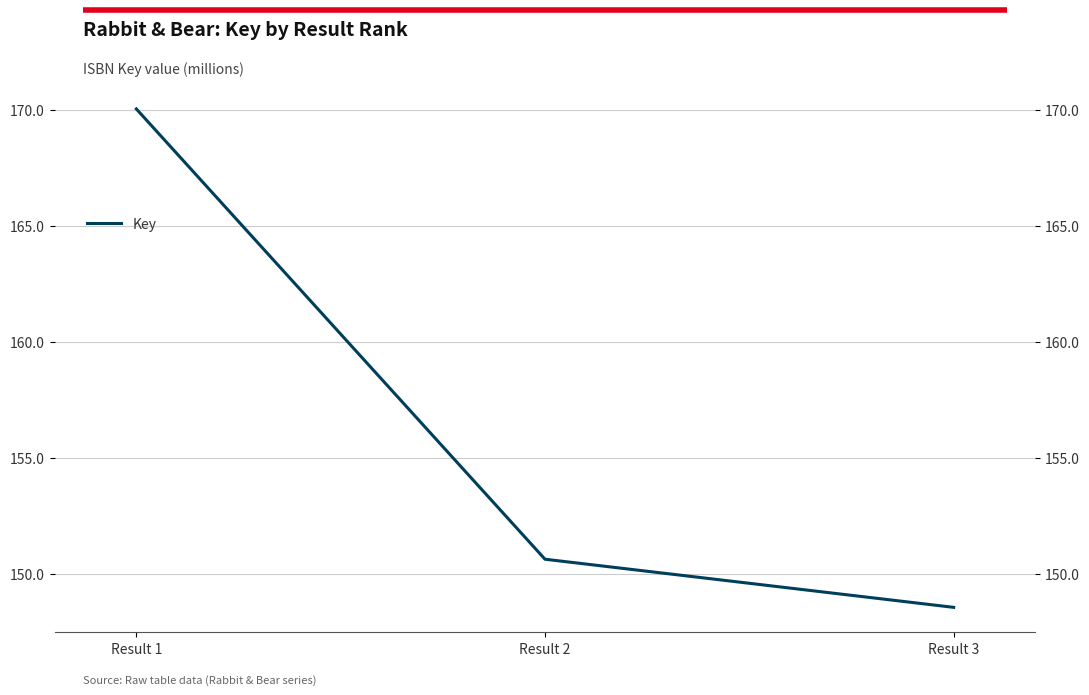

What value does the data have at Result 3?

148540525